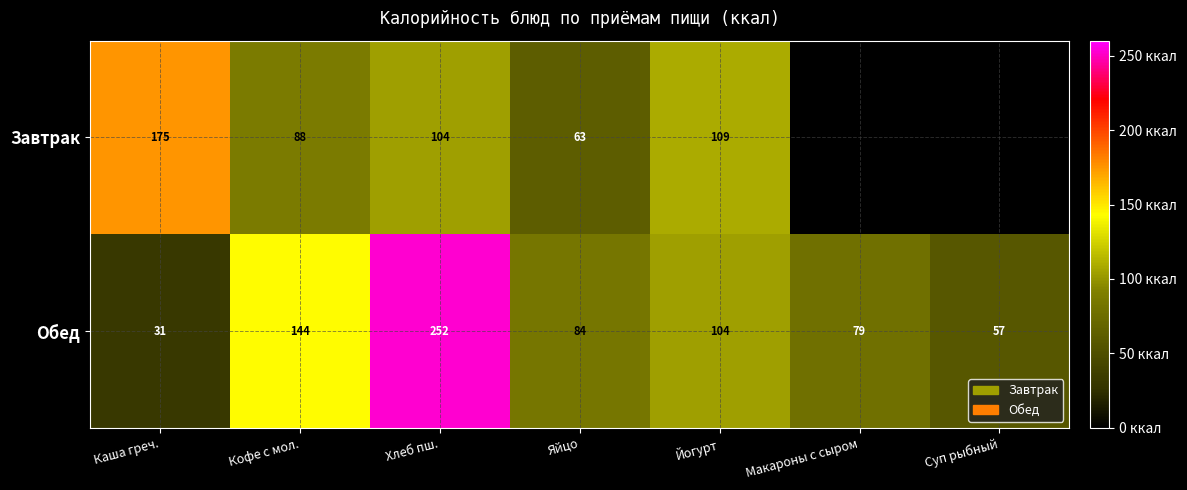

Rank the series at Хлеб пш. from lowest to highest value.

Завтрак, Обед